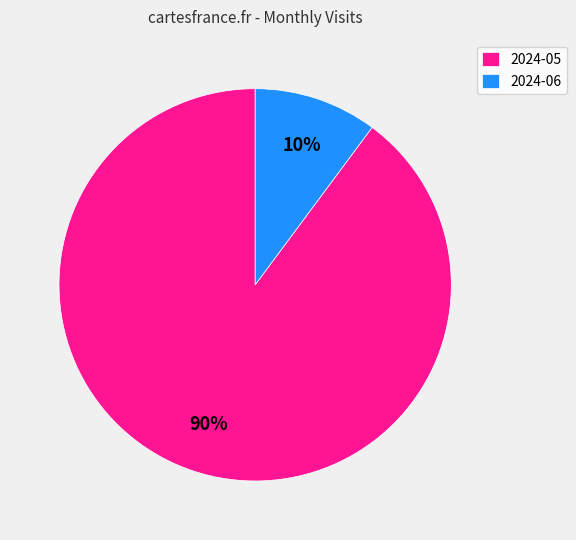

Rank the categories by value from highest to lowest.

2024-05, 2024-06